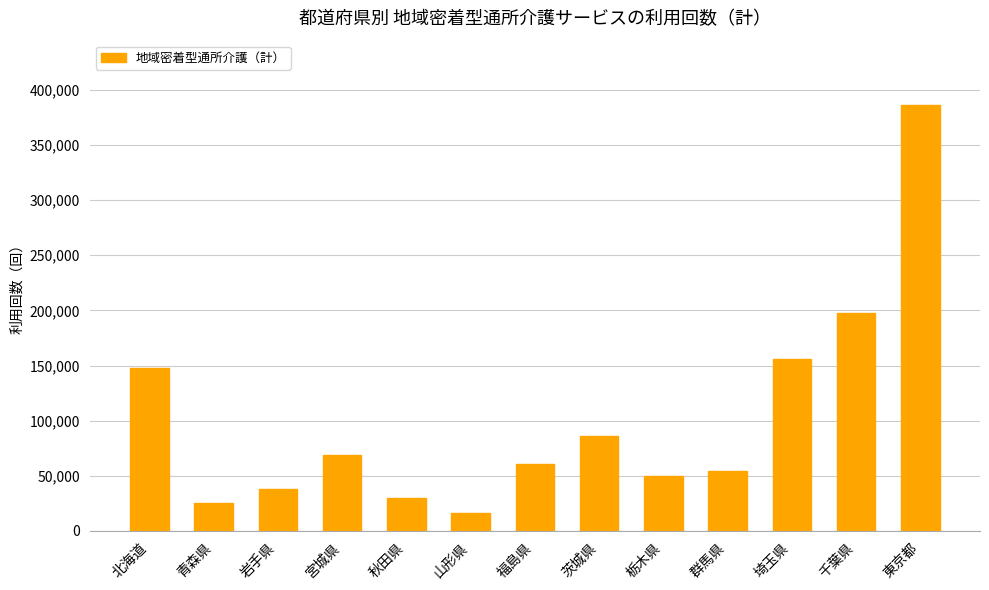

What position from the right is 北海道?

13